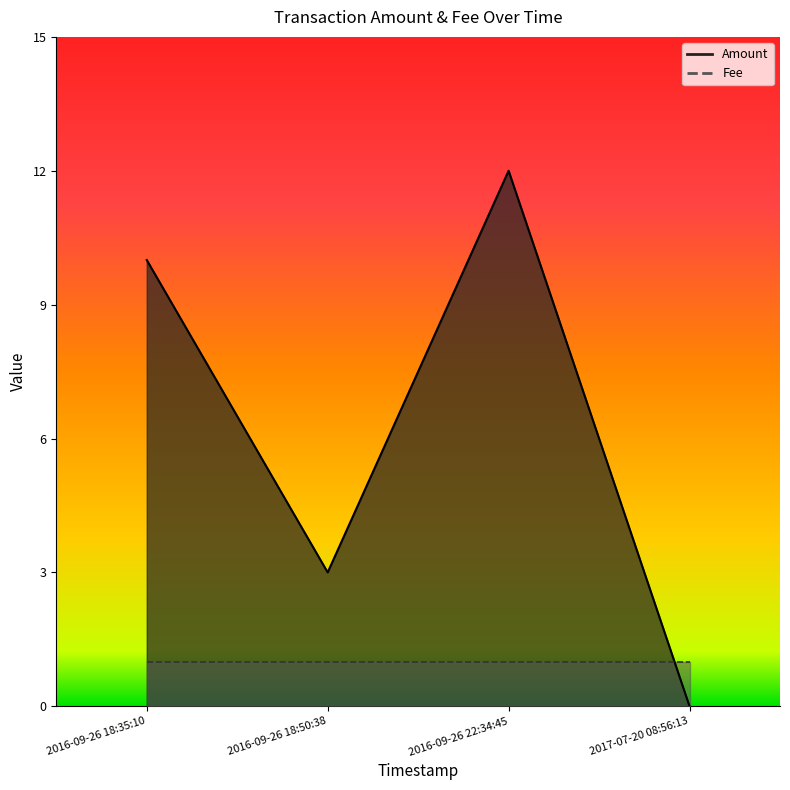

The chart shows a value of 14 at 2016-09-26 18:35:10. True or false?

False